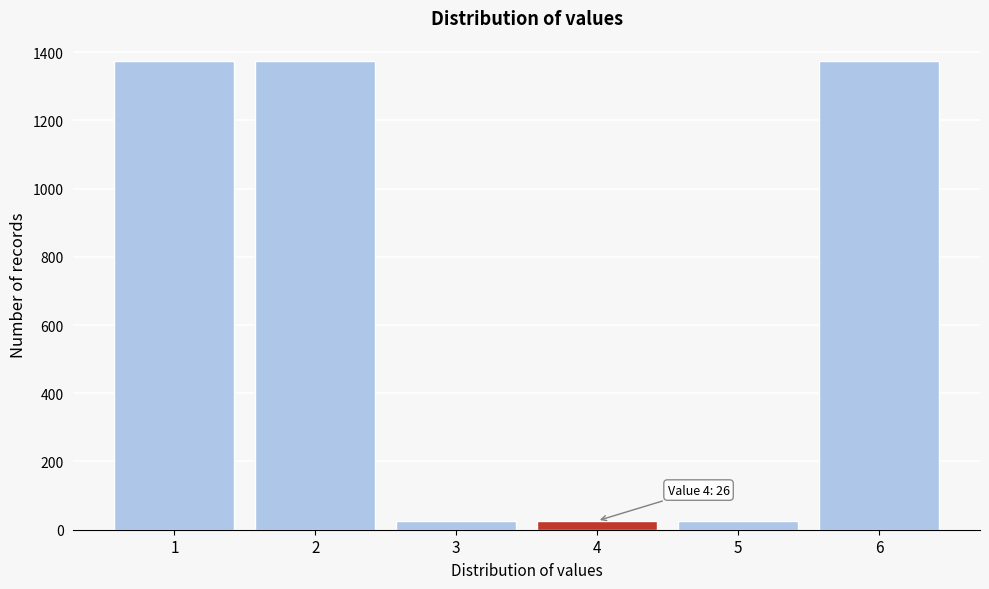

Reading right to left, transcribe all the data shown in this chart.

6=1373	5=26	4=26	3=26	2=1373	1=1373